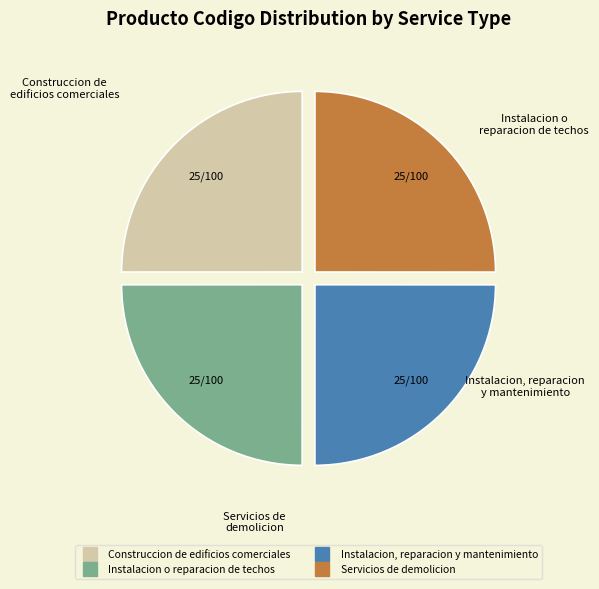

To the nearest percent, what is the combined percentage of Servicios de demolicion and Construccion de edificios comerciales?

50%